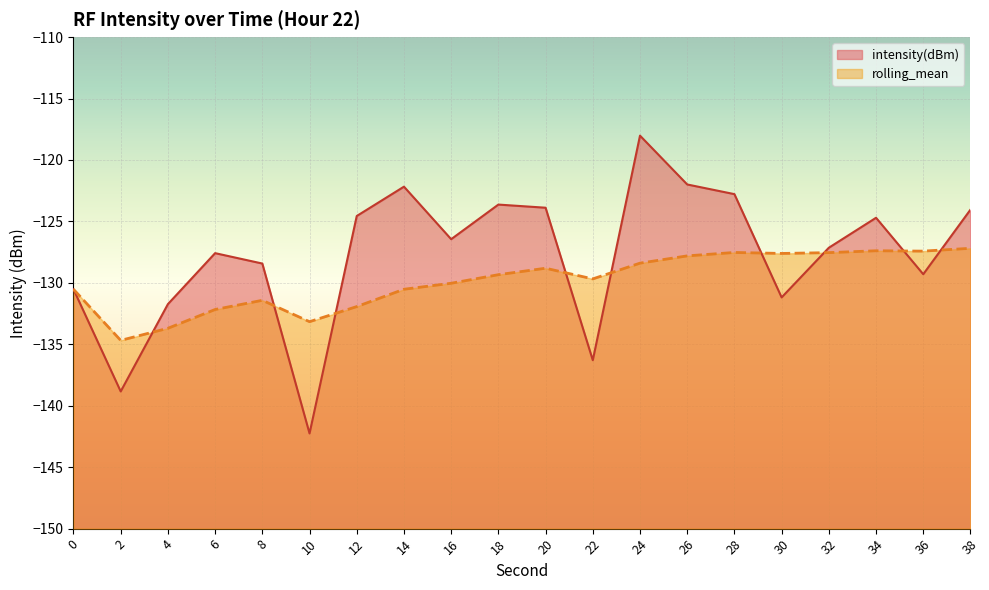

At which label does rolling_mean reach its peak?

38